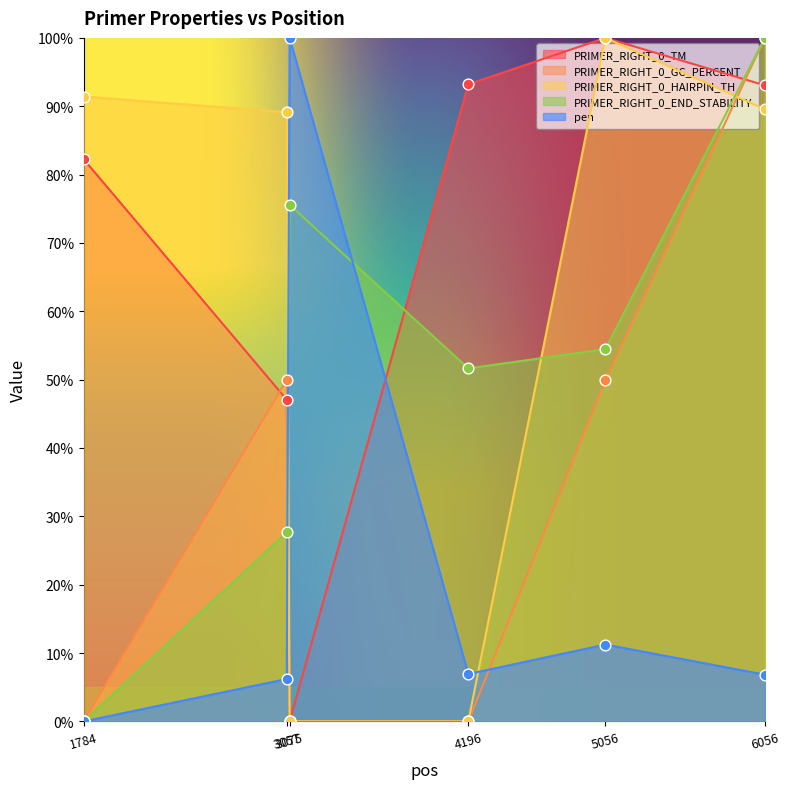

What are all the series names shown in the legend?

PRIMER_RIGHT_0_TM, PRIMER_RIGHT_0_GC_PERCENT, PRIMER_RIGHT_0_HAIRPIN_TH, PRIMER_RIGHT_0_END_STABILITY, pen